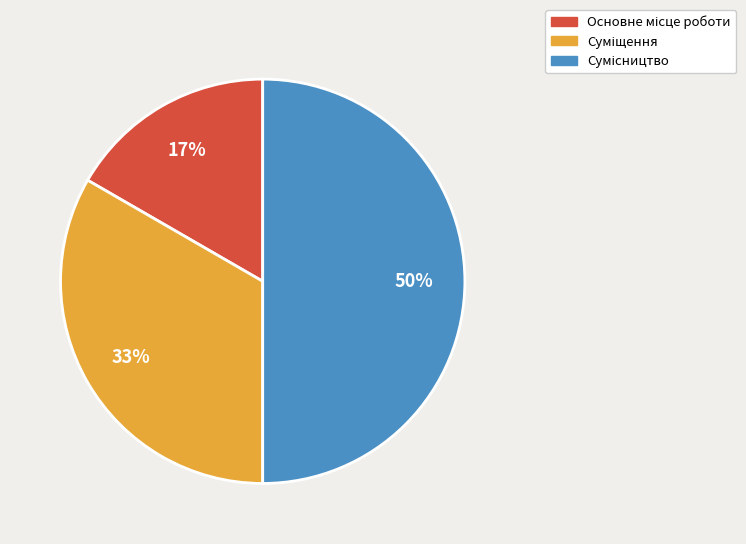

To the nearest percent, what is the average slice percentage?

33%